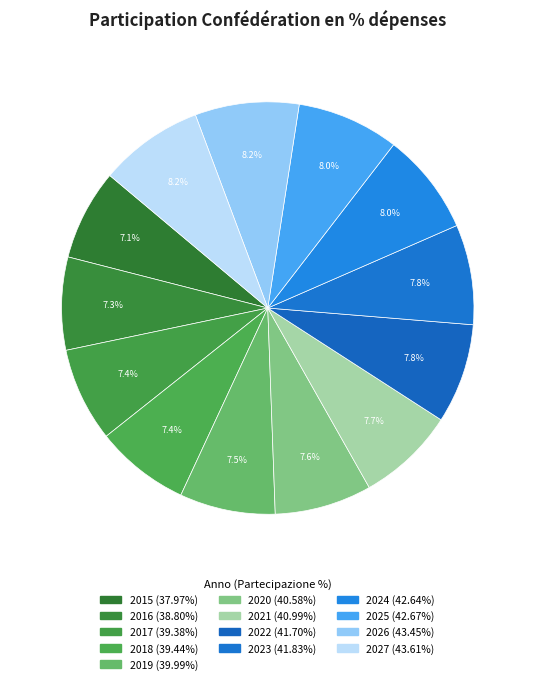

What is the largest slice in the pie chart?

2027